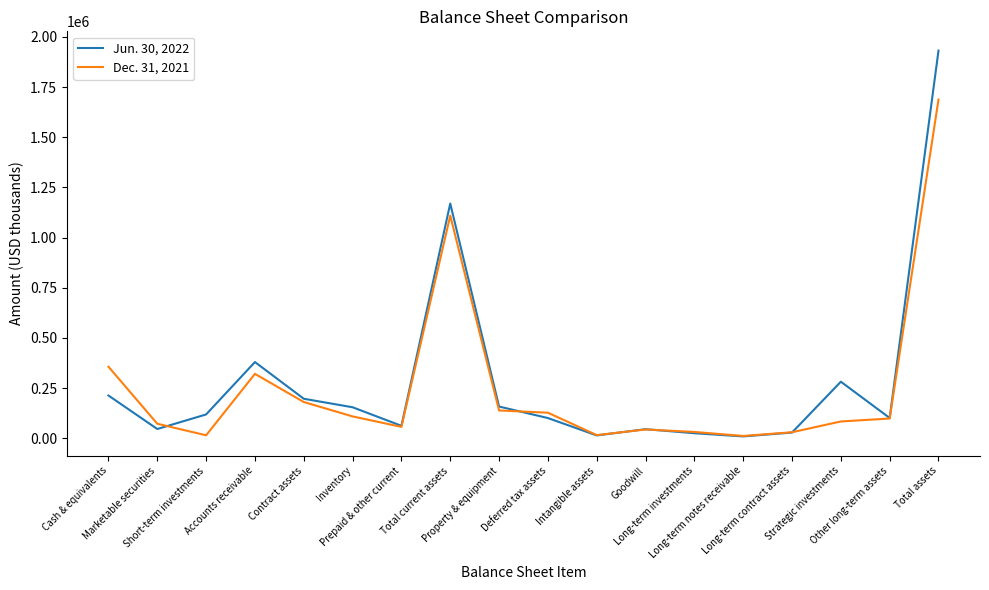

Rank the series at Long-term notes receivable from highest to lowest value.

Dec. 31, 2021, Jun. 30, 2022